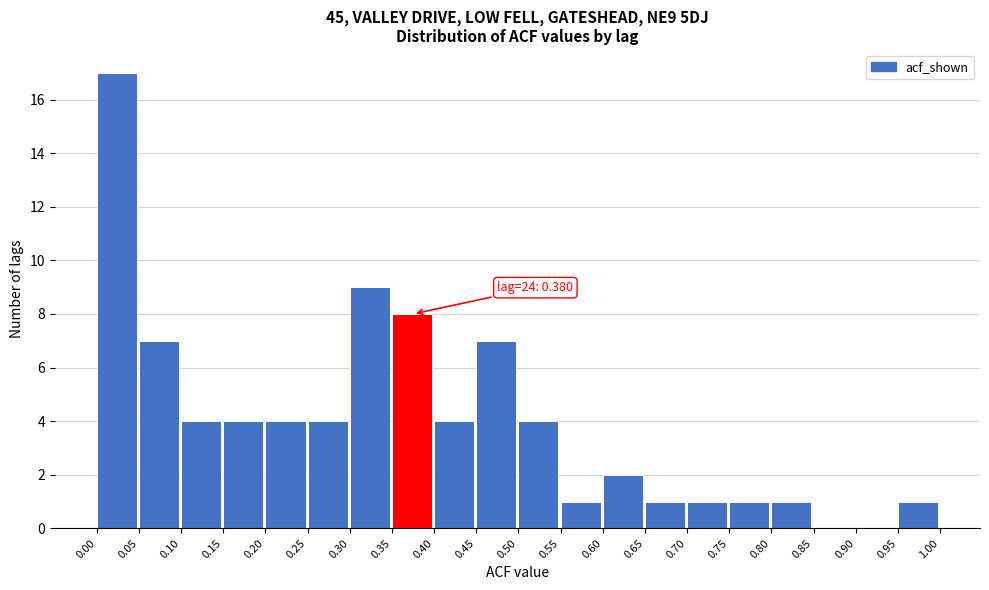

Over which range of the x-axis is the bar tallest?

0.00 to 0.05